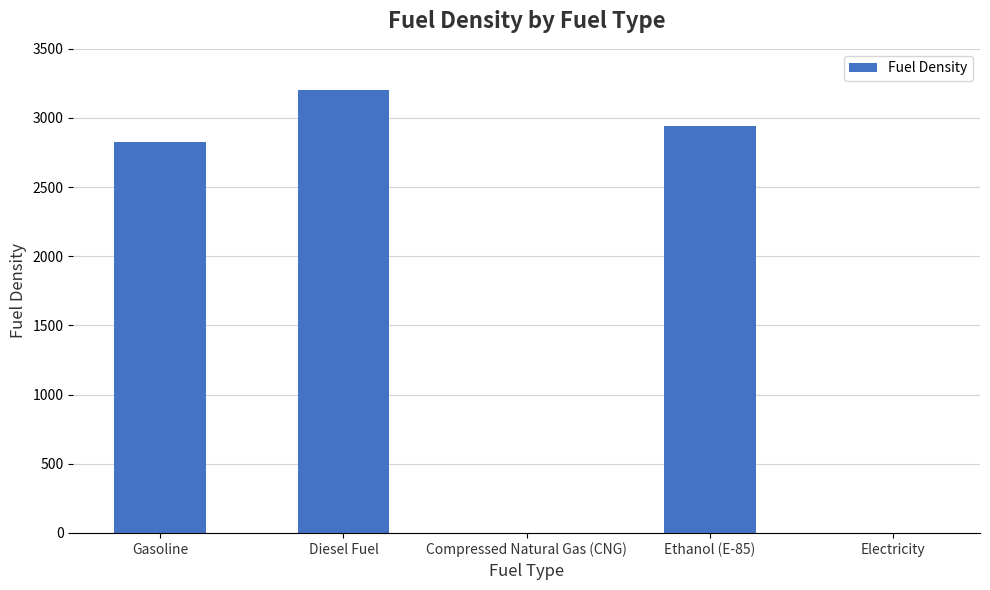

Between Ethanol (E-85) and Gasoline, which is larger?

Ethanol (E-85)